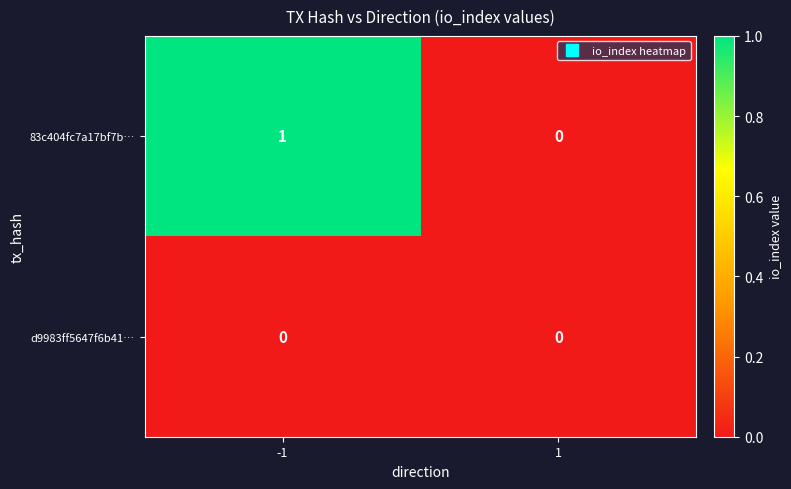

The value of 83c404fc7a17bf7b… at 1 is 0. True or false?

True